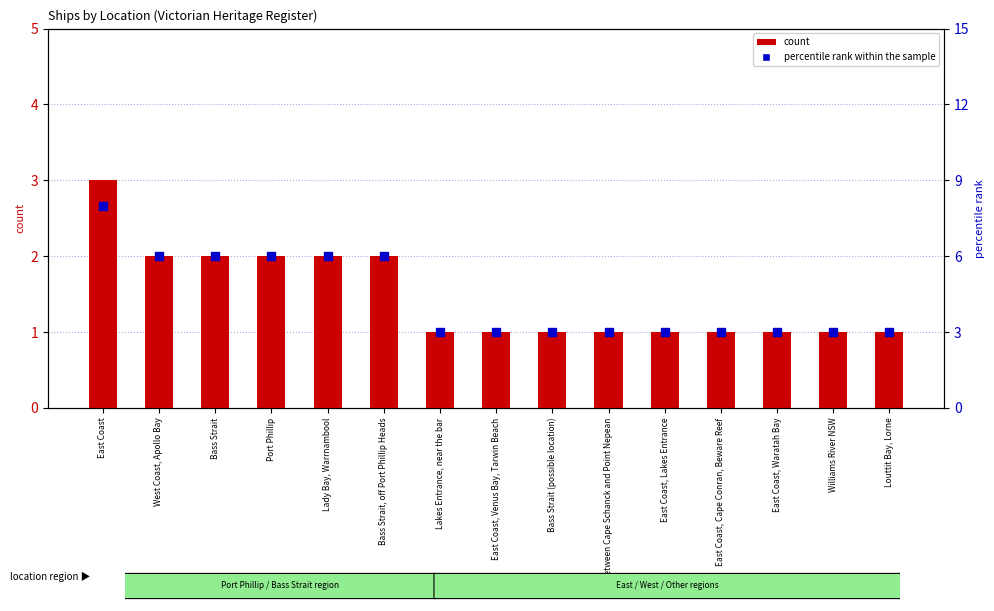

Which series contains the lowest Y value?

count